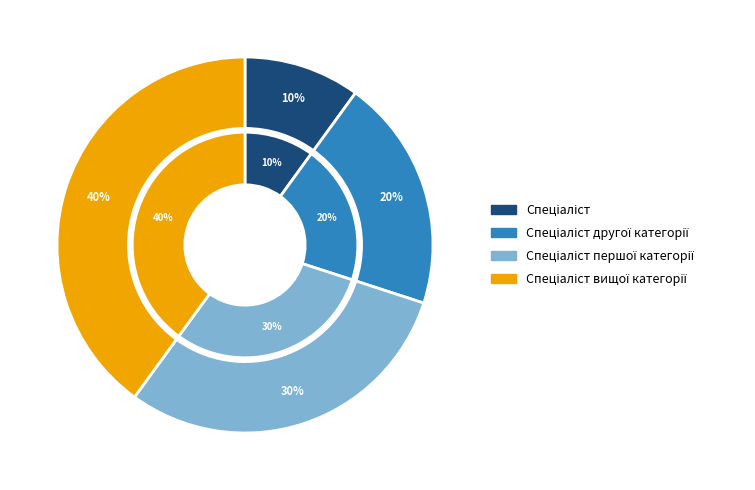

What is the largest slice in the pie chart?

Спеціаліст вищої категорії